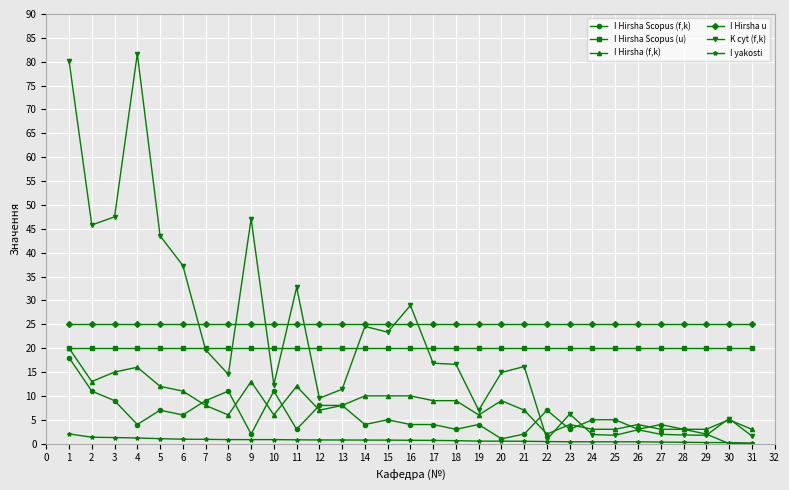

Which series has the widest spread of values?

K cyt (f,k)